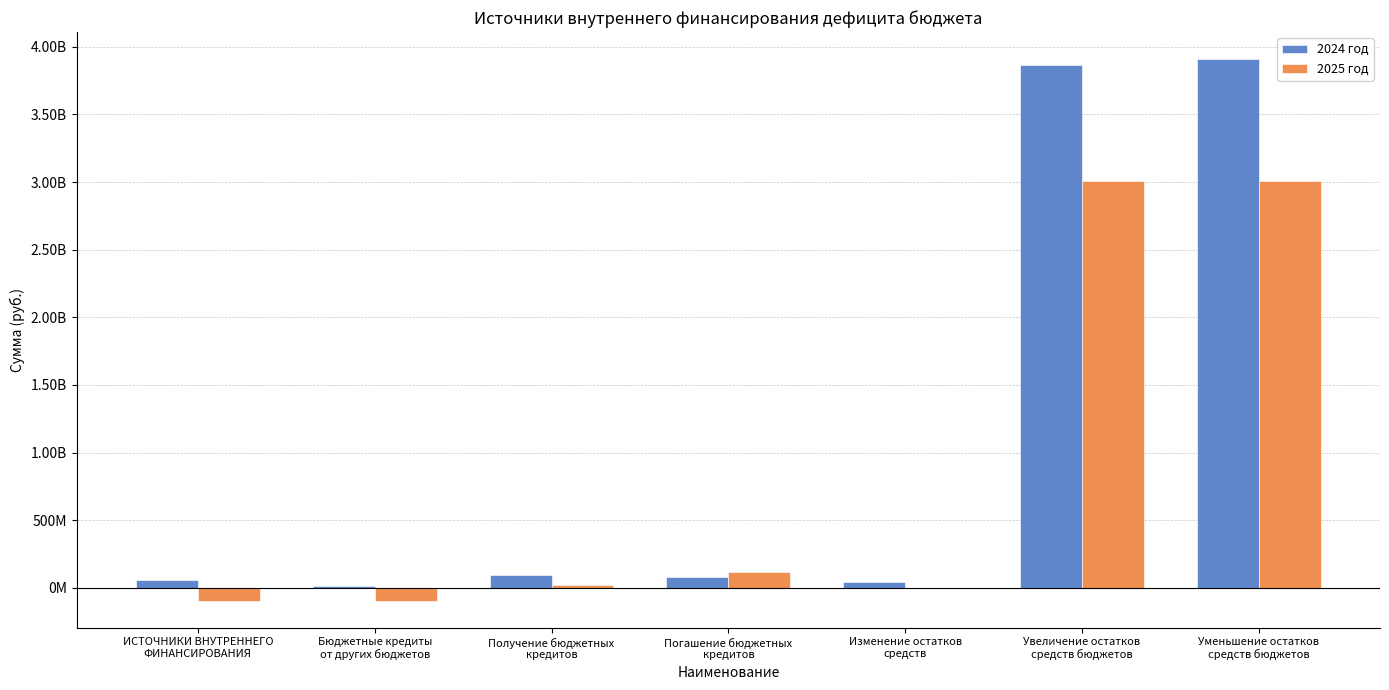

What are all the series names shown in the legend?

2024 год, 2025 год